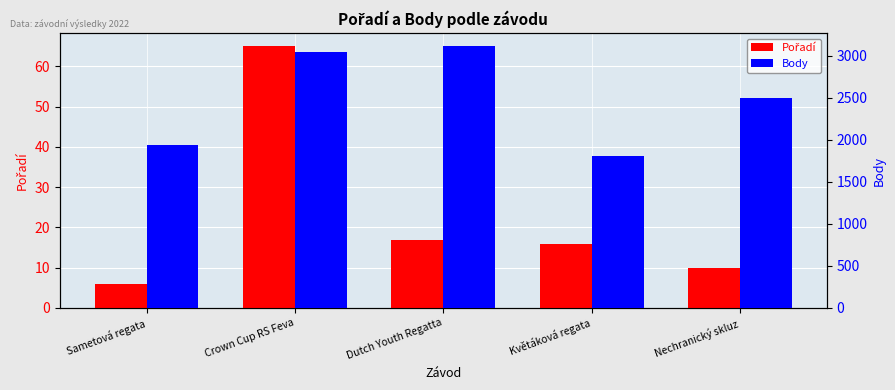

List the series in order of their peak value, lowest first.

Pořadí, Body